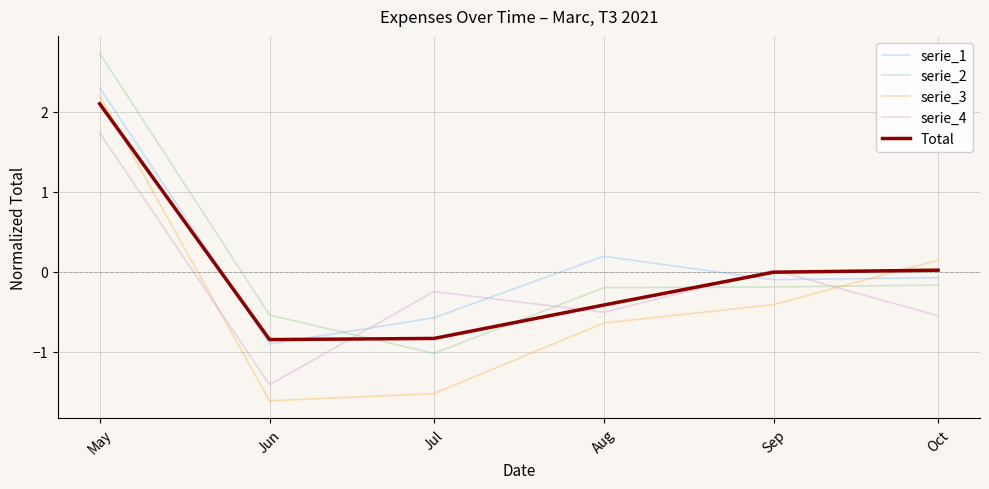

The serie_4 series shows -1.0 at Oct. True or false?

False